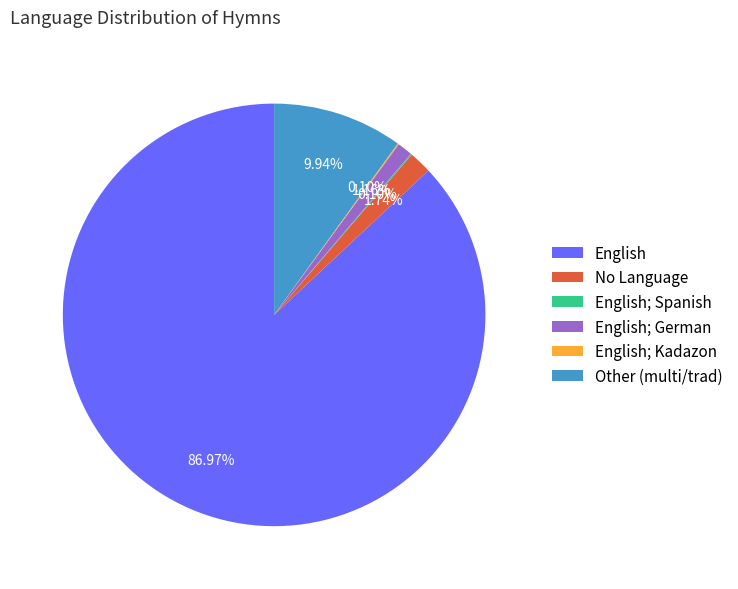

Which category has the biggest portion of the pie?

English